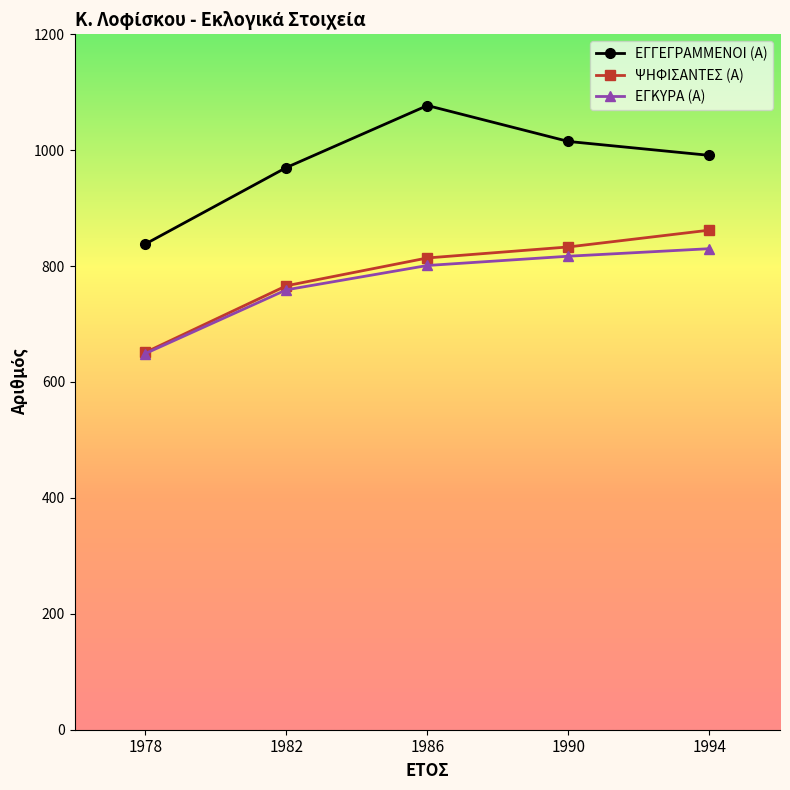

How many data points in ΕΓΓΕΓΡΑΜΜΕΝΟΙ (Α) are less than 991?

2